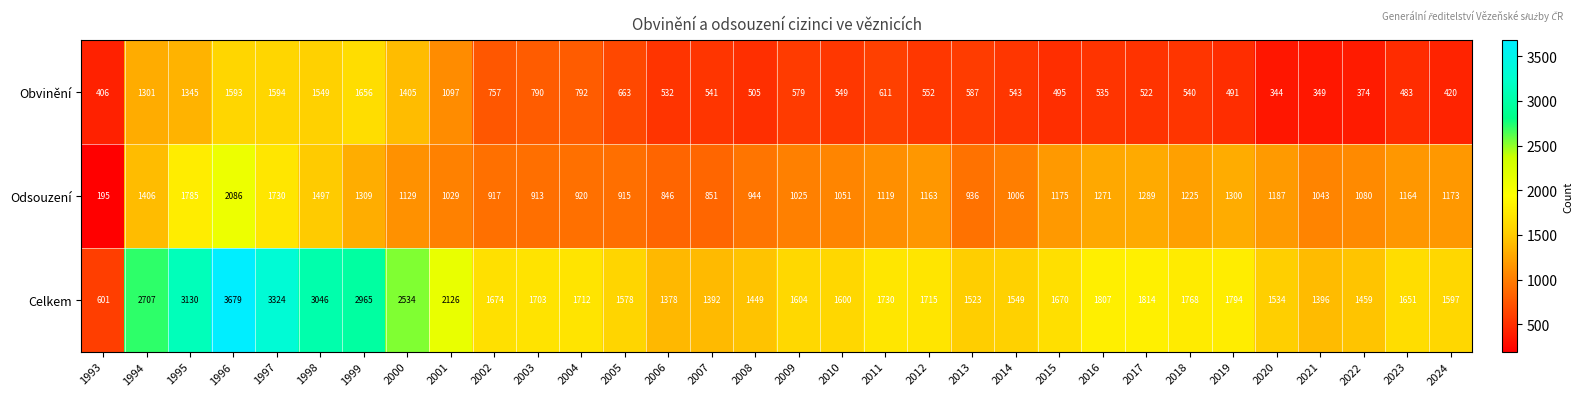

List the series in order of their overall mean, highest first.

Celkem, Odsouzení, Obvinění